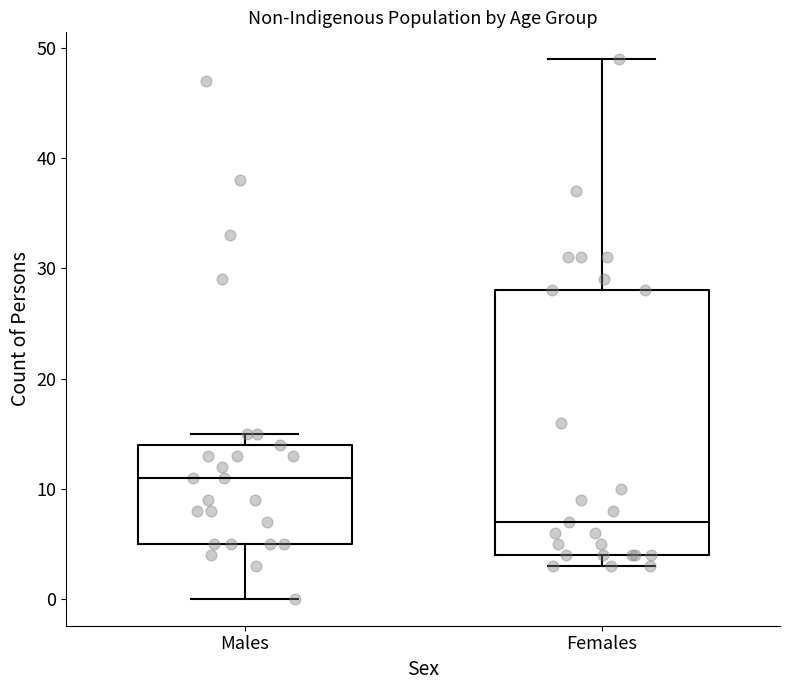

Where does the lower whisker of the box for Males end on the y-axis? The values are not printed on the chart, so give them approximately, as read against the axis.

0